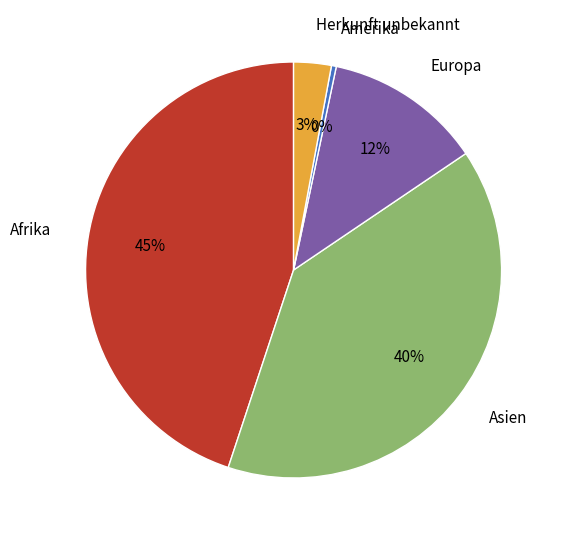

Is there a majority slice in this chart?

No